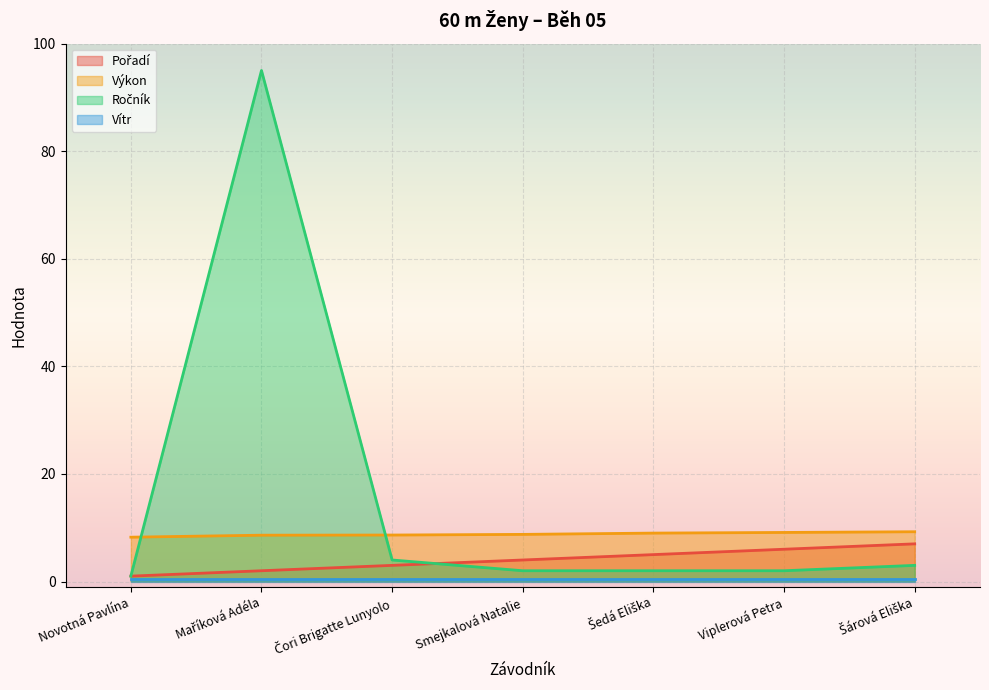

Rank the categories by Pořadí value from highest to lowest.

Šárová Eliška, Viplerová Petra, Šedá Eliška, Smejkalová Natalie, Čori Brigatte Lunyolo, Maříková Adéla, Novotná Pavlína